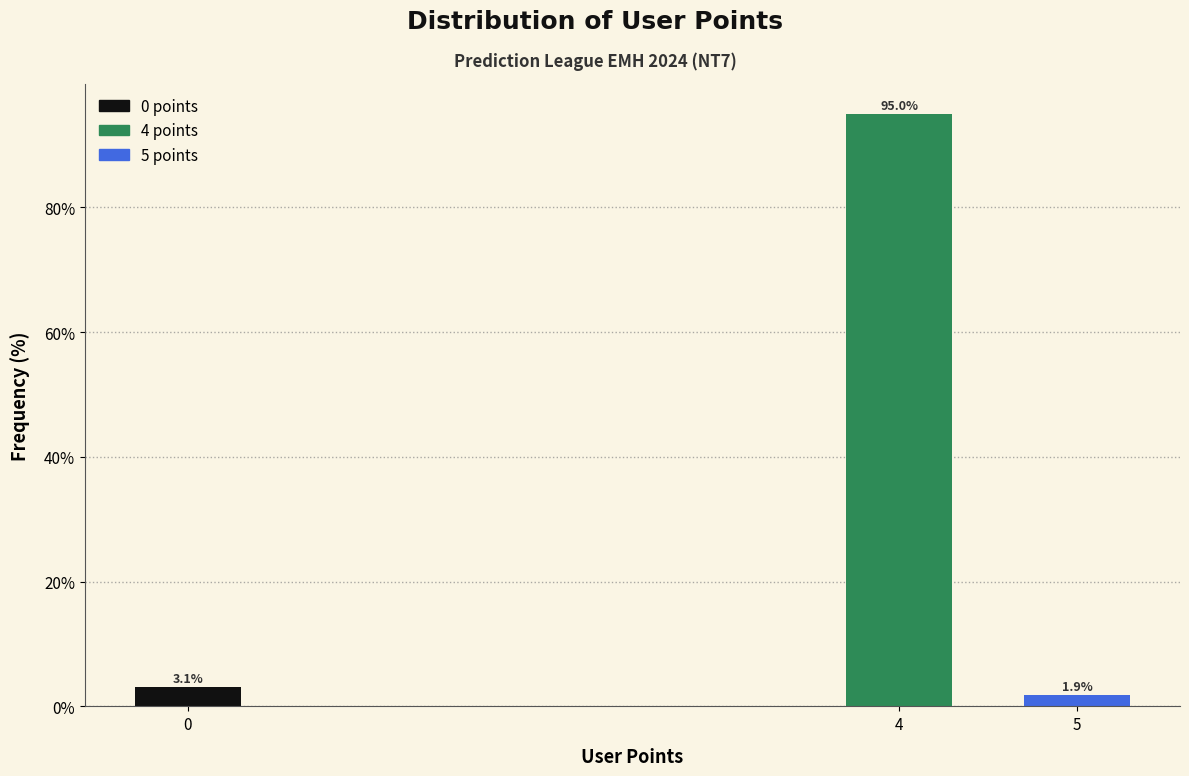

Reading left to right, extract all data points from this chart.

3.1	95.0	1.9